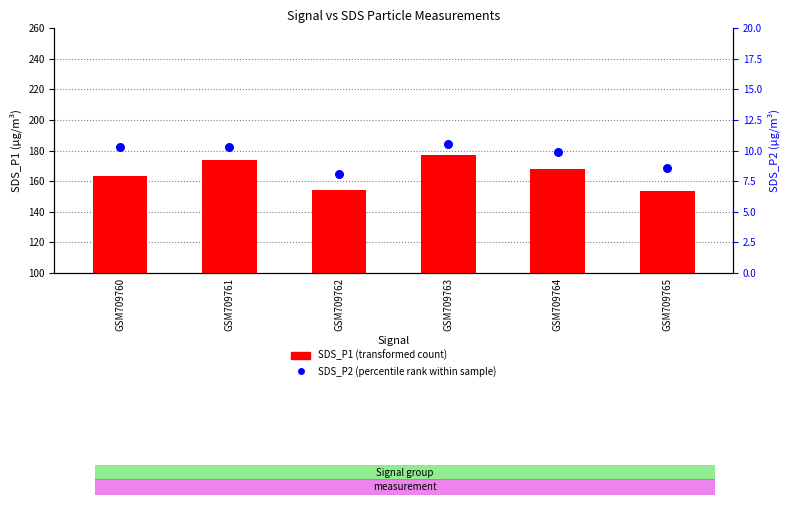

Which series has the largest Y range (max minus min)?

SDS_P1 (transformed count)